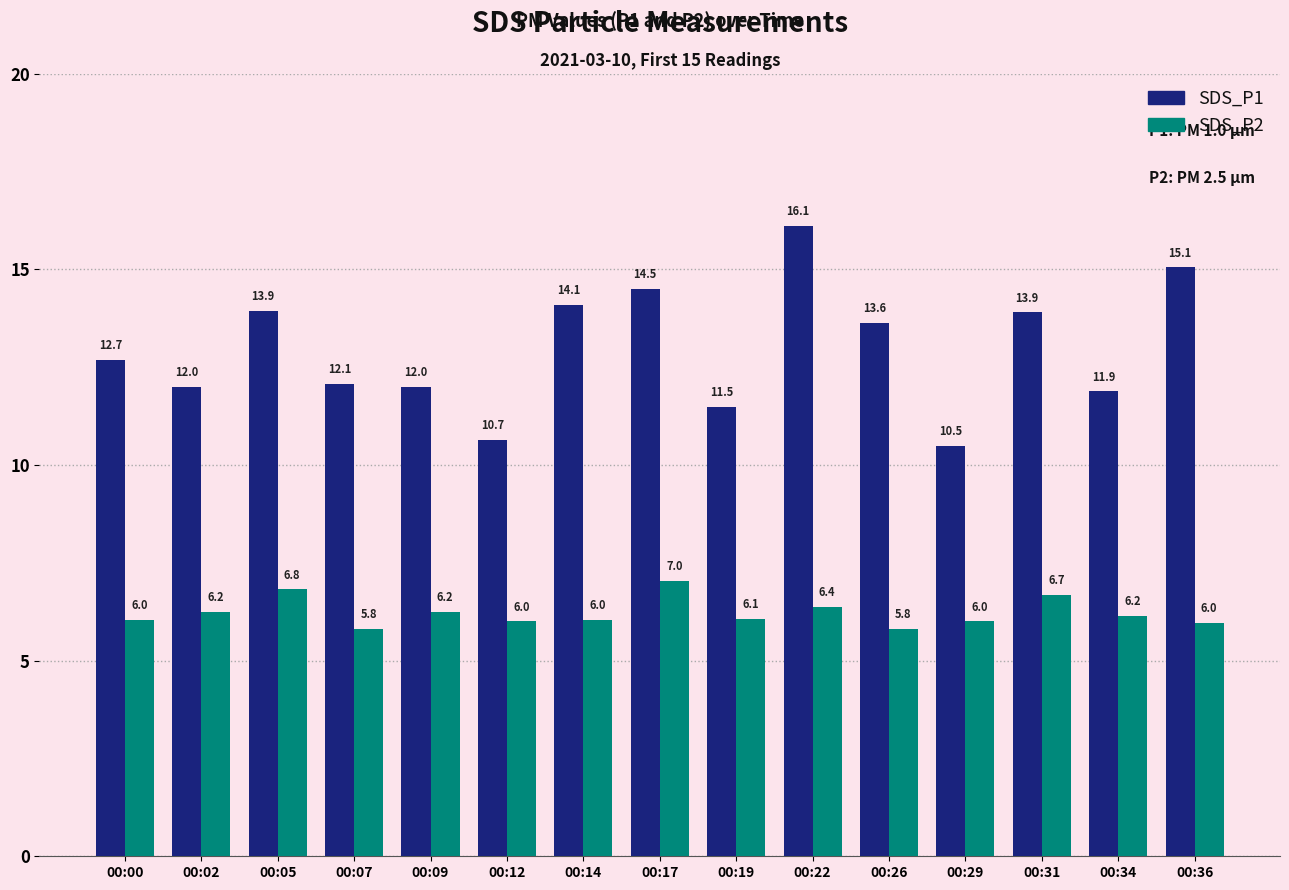

Which series has the largest range (max minus min)?

SDS_P1